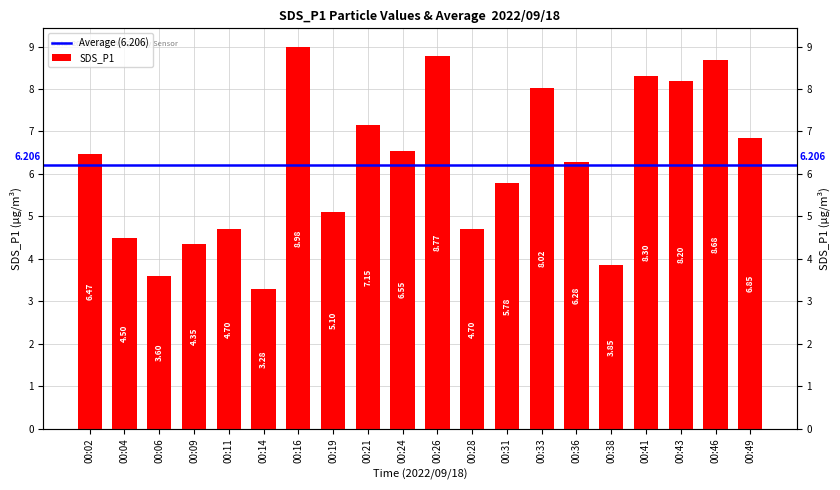

Reading left to right, what are all the values shown in this chart?

6.5	4.5	3.6	4.3	4.7	3.3	9.0	5.1	7.2	6.5	8.8	4.7	5.8	8.0	6.3	3.9	8.3	8.2	8.7	6.8